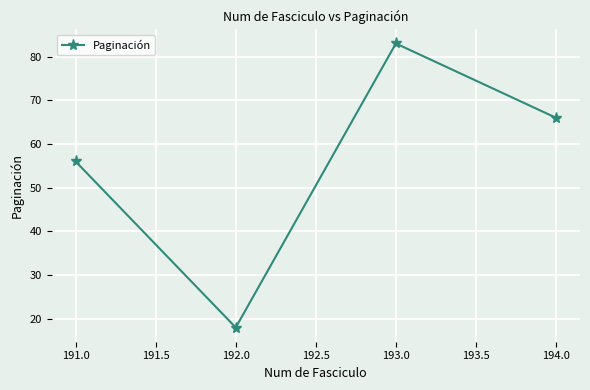

Is this an area chart (filled region under the line)?

No